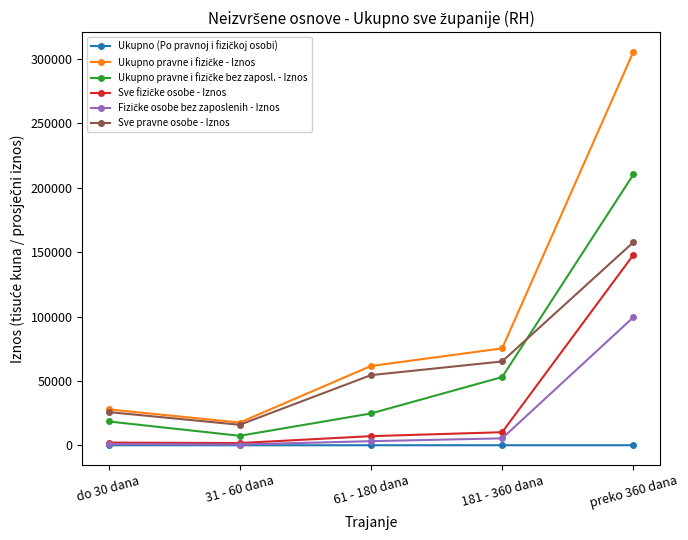

What position from the left is do 30 dana?

1